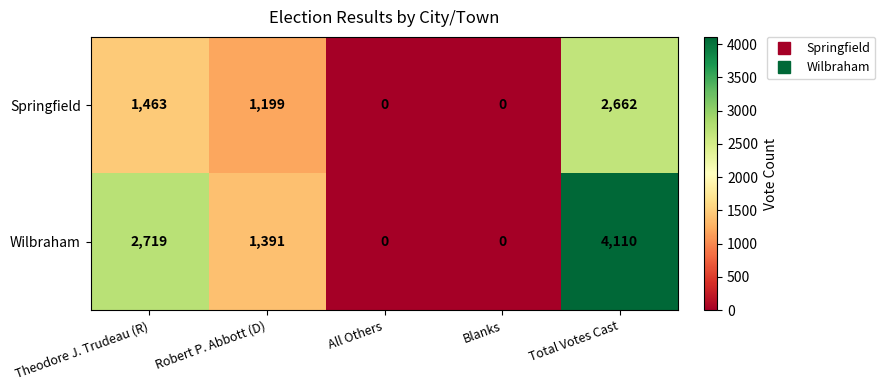

The Wilbraham series shows 2719 at Theodore J. Trudeau (R). True or false?

True